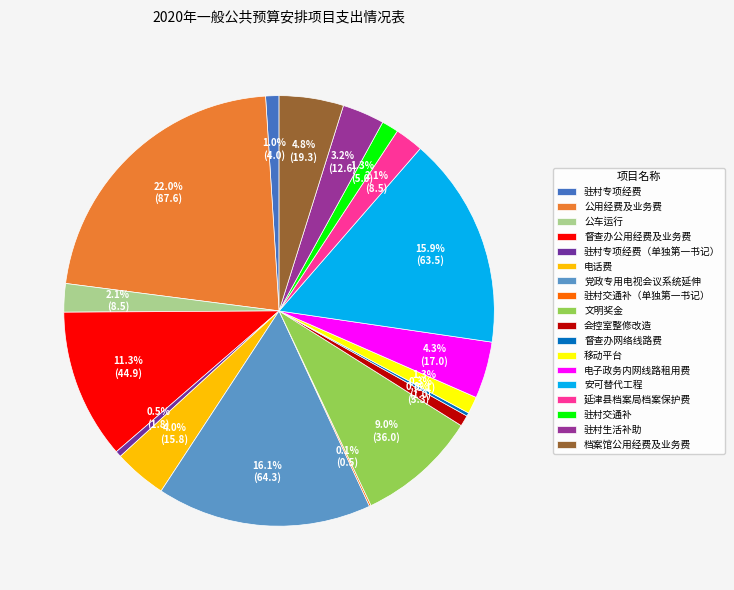

Is there any slice that represents more than half of the pie?

No